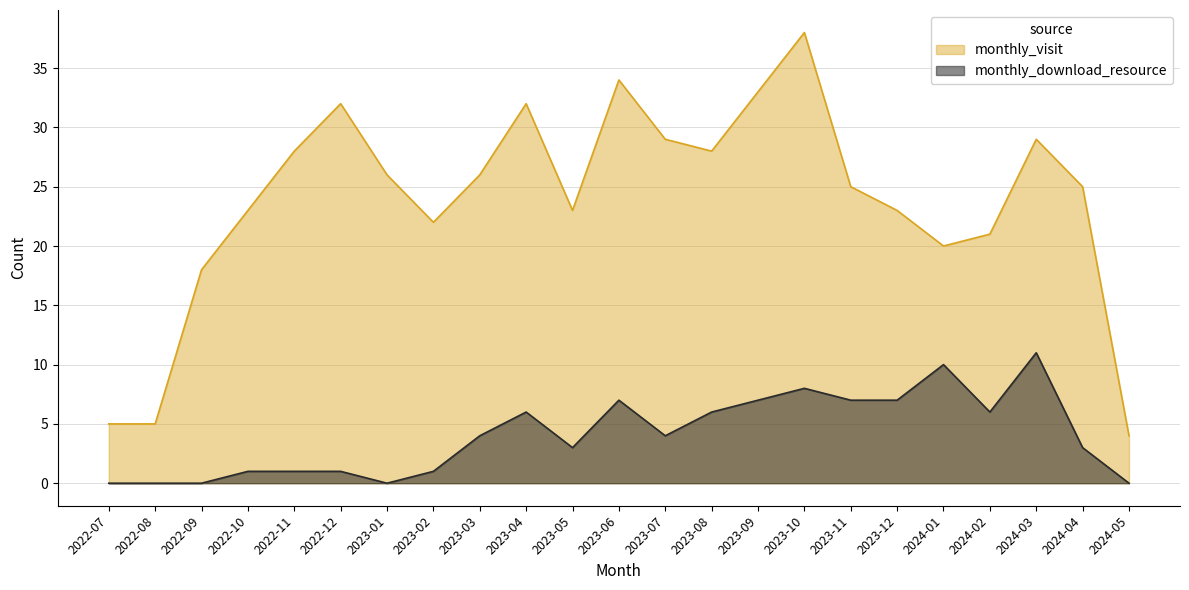

At how many categories does at least one series exceed 13?

20